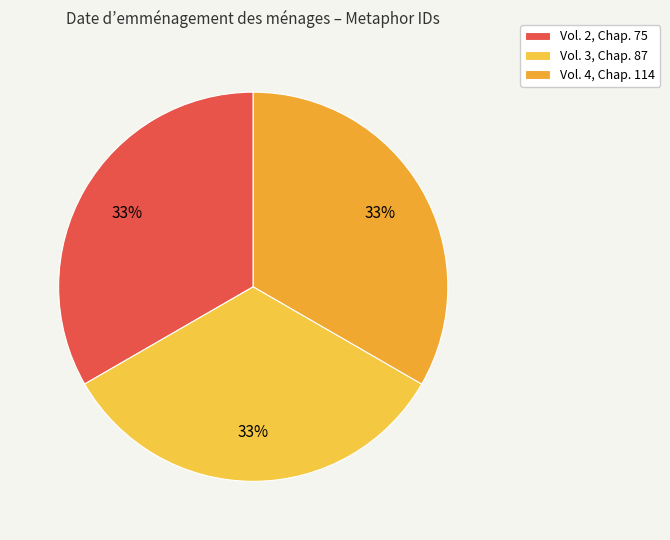

Count the number of slices in the pie.

3